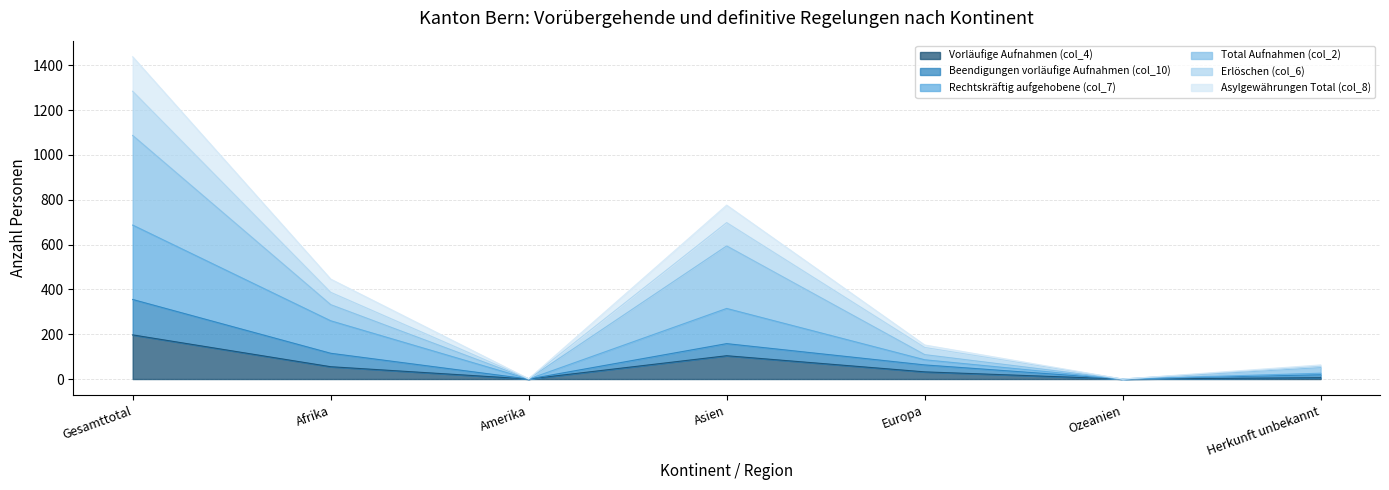

True or false: Beendigungen vorläufige Aufnahmen (col_10) and Vorläufige Aufnahmen (col_4) cross at least once.

False